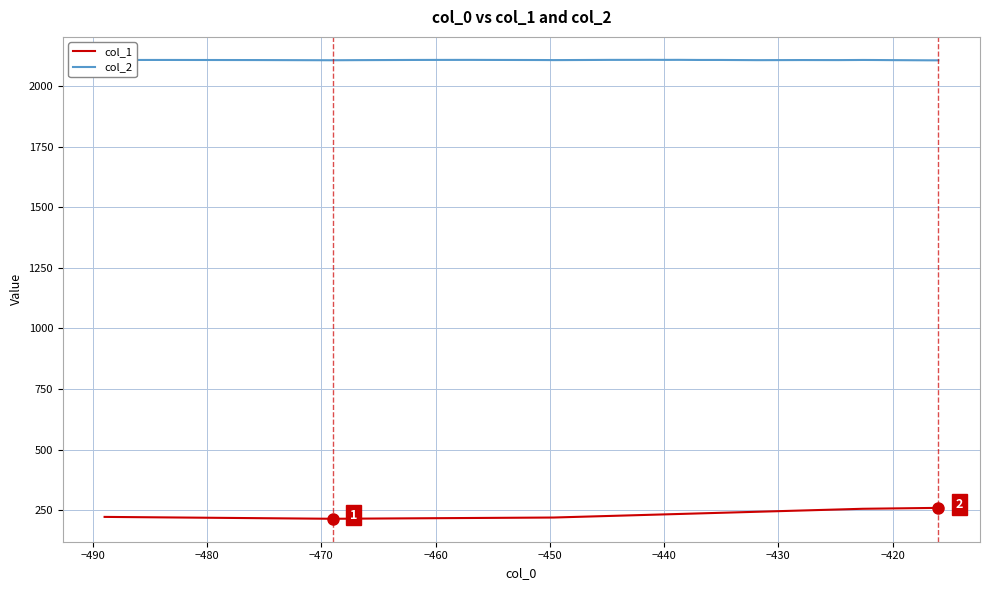

How many lines are shown in the chart?

2